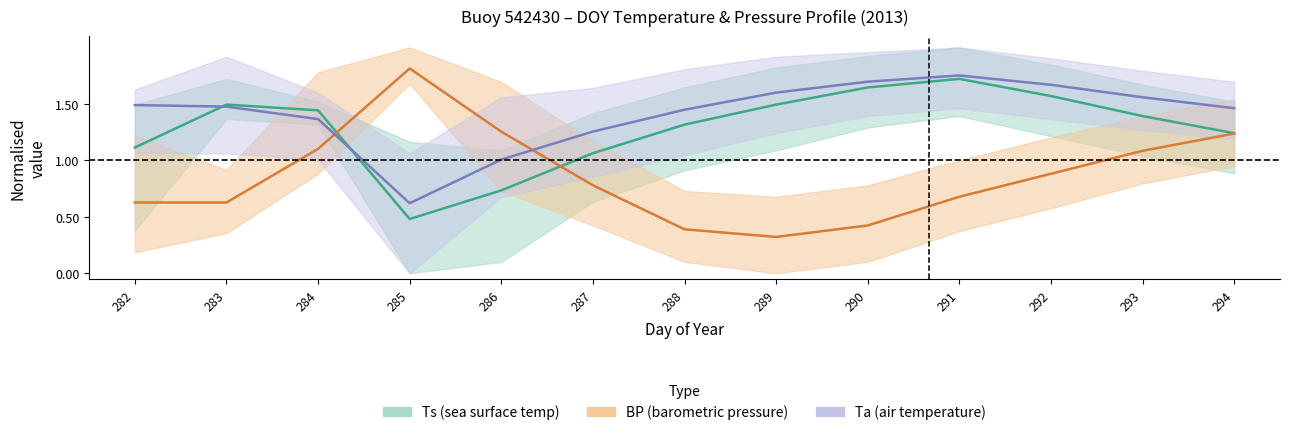

The Ts (sea surface temp) series shows 1.3 at 288. True or false?

True